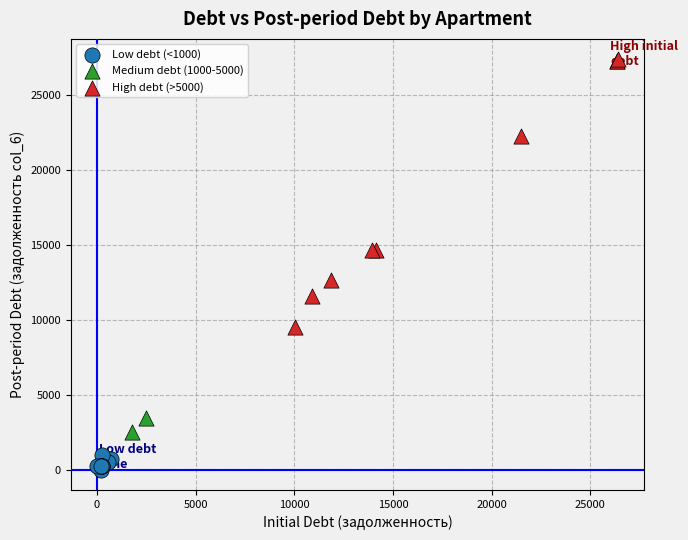

What are all the series names shown in the legend?

Low debt (<1000), Medium debt (1000-5000), High debt (>5000)